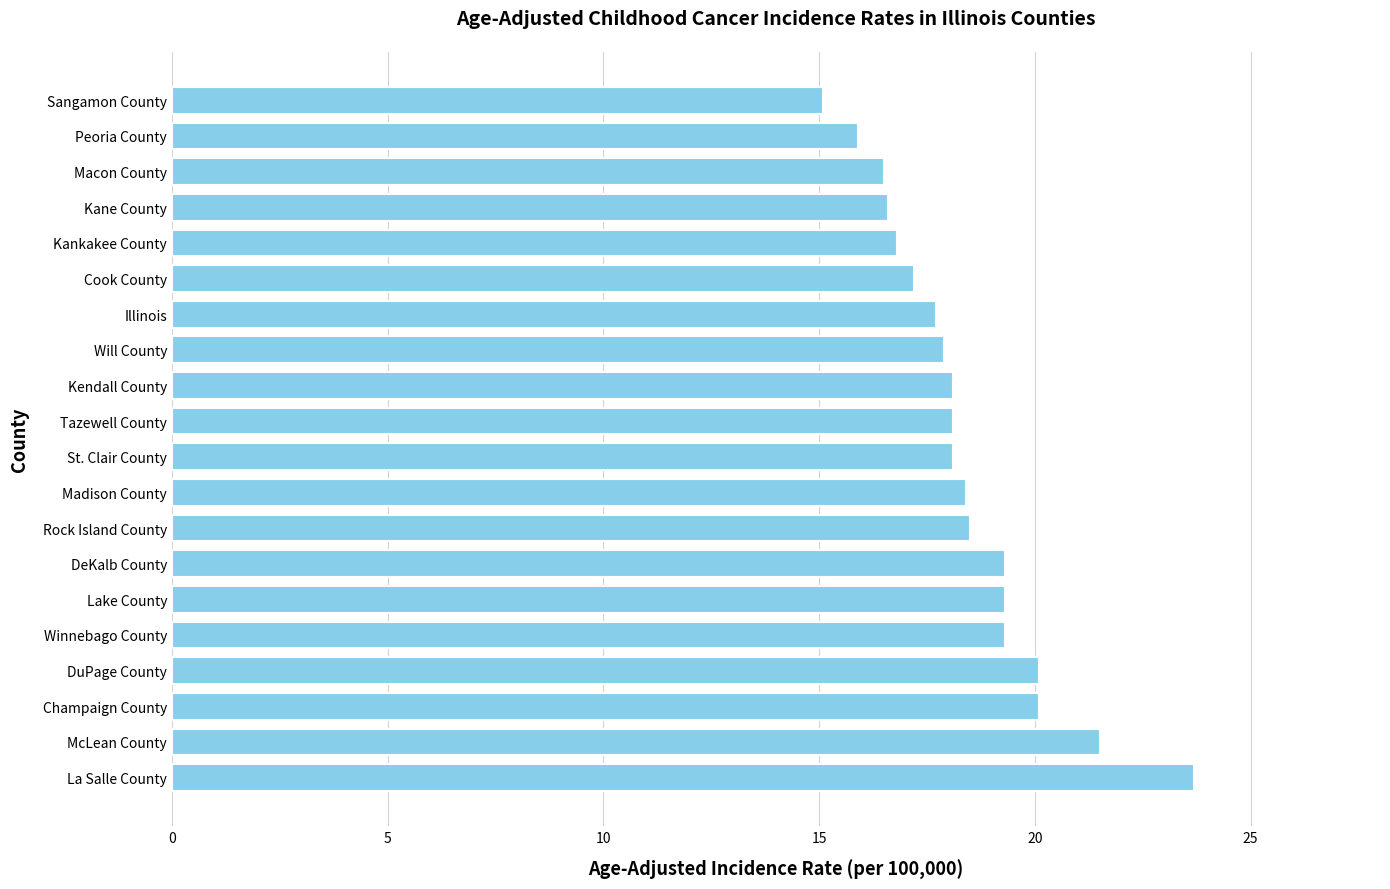

At which category does the chart reach its minimum across all series?

Sangamon County